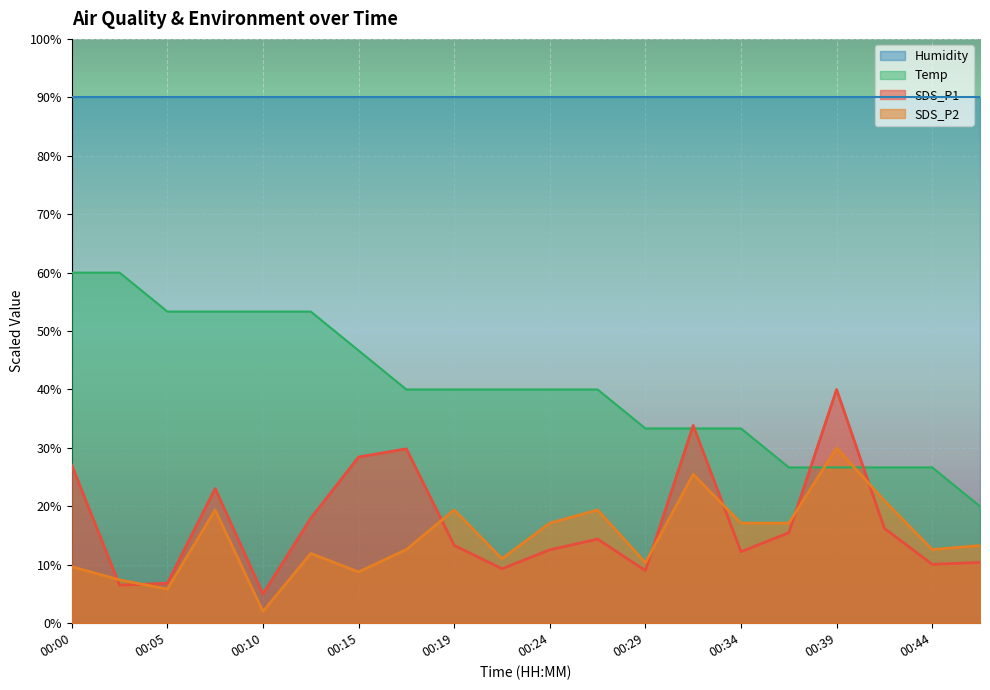

Where does the SDS_P2 series first go above 13?

00:07